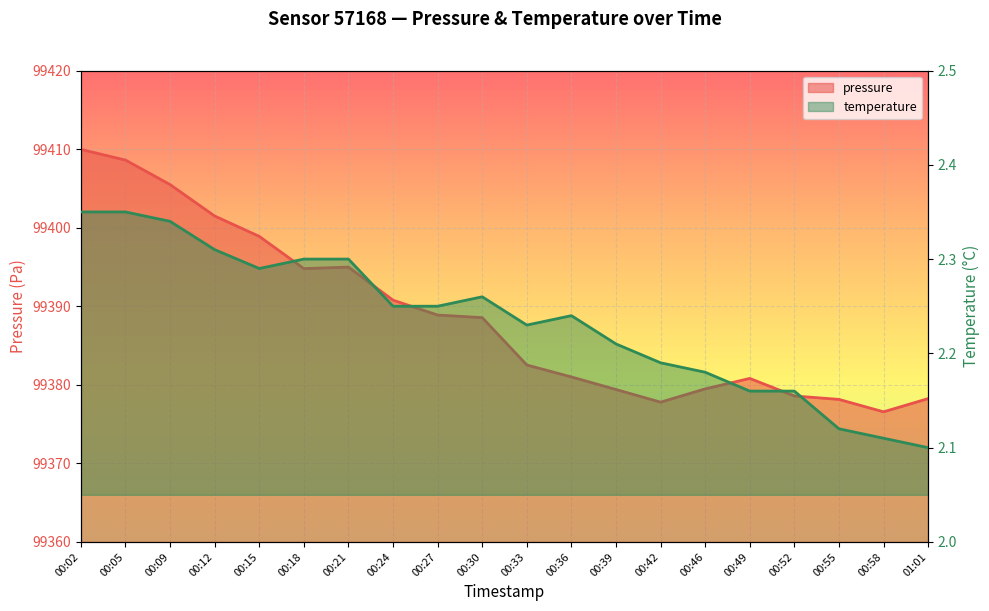

What is the difference between the maximum and minimum values in the pressure series?

33.4